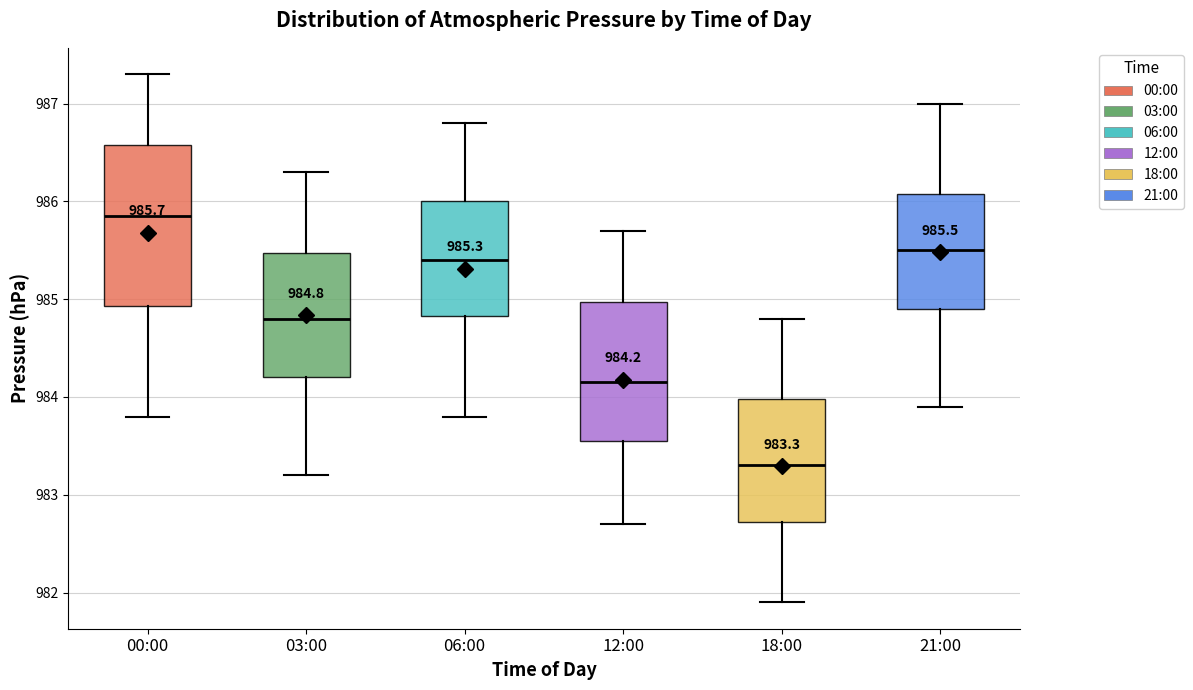

Which box is the tallest, from its lower edge to its upper edge?

00:00